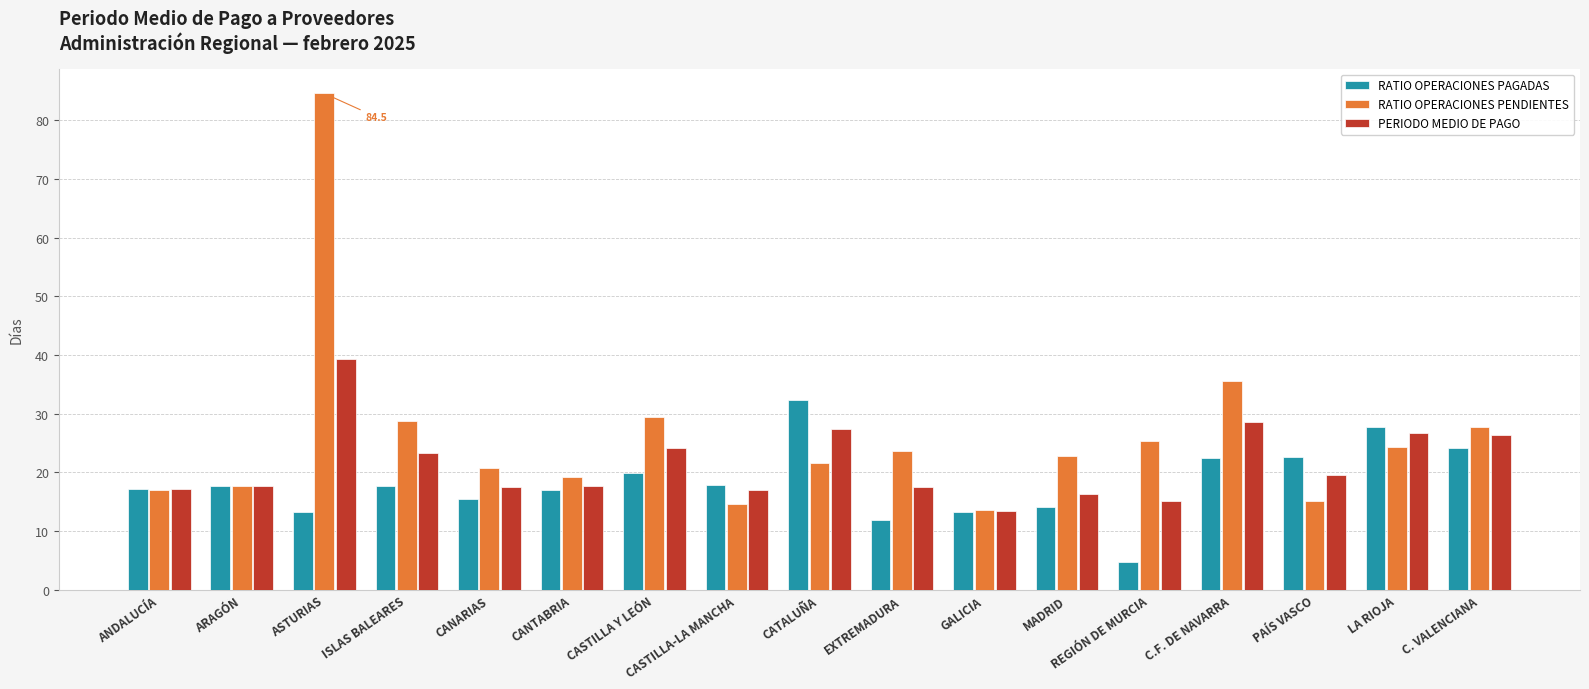

At which category is the sum across all series the highest?

ASTURIAS